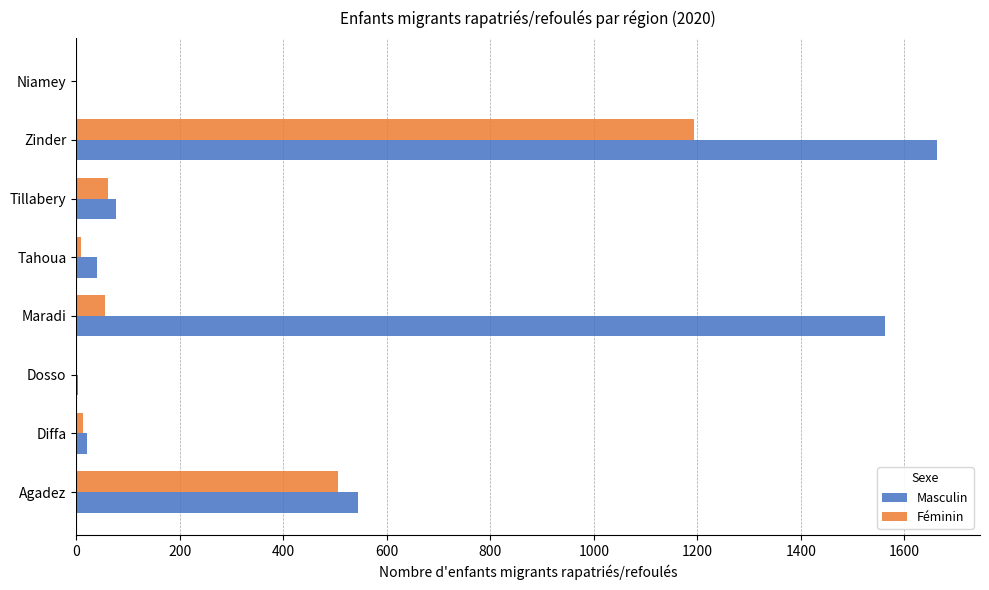

Where is Féminin nearest to the value 597?

Agadez